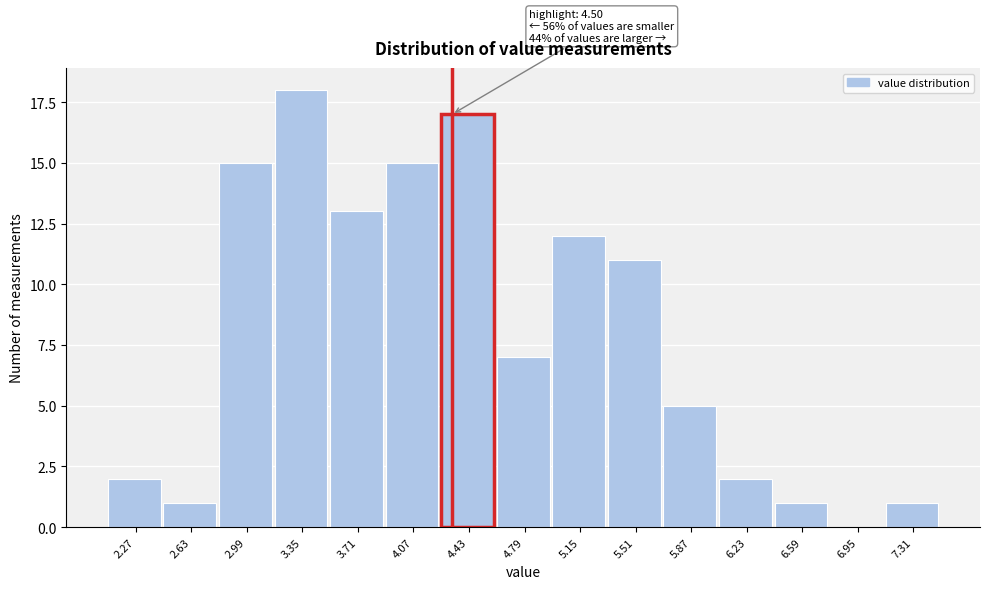

Reading left to right, list all the values displayed in this chart.

2.27=2	2.63=1	2.99=15	3.35=18	3.71=13	4.07=15	4.43=17	4.79=7	5.15=12	5.51=11	5.87=5	6.23=2	6.59=1	6.95=0	7.31=1